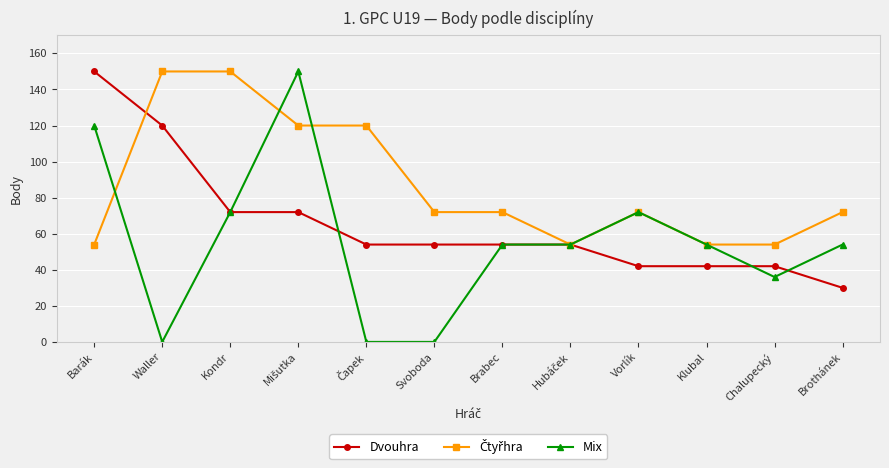

Which series has the widest spread of values?

Mix